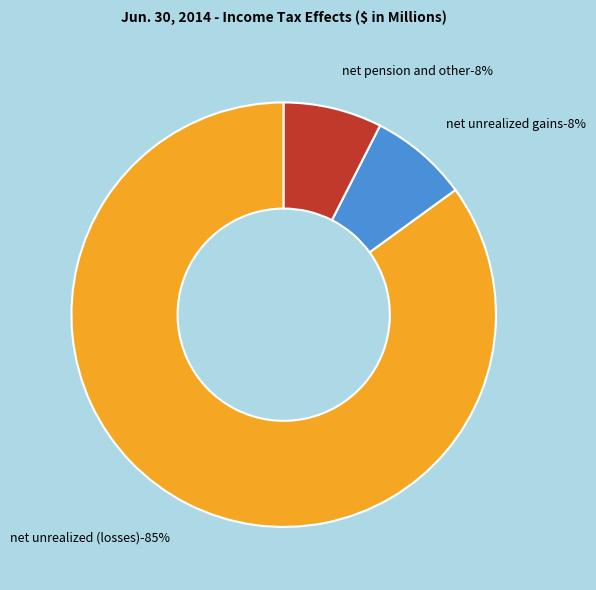

To the nearest percent, what is the average slice percentage?

33%